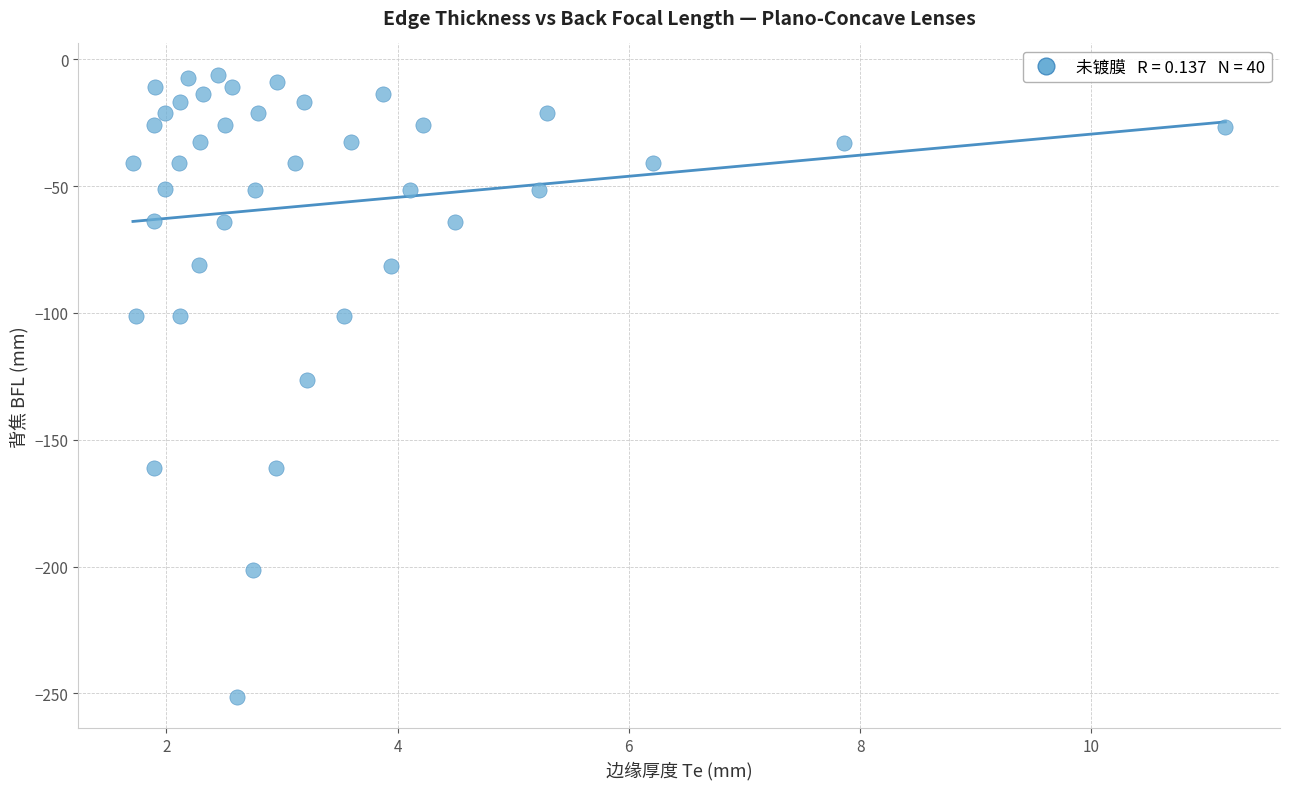

What is the range of Y values (max minus min)?

245.4